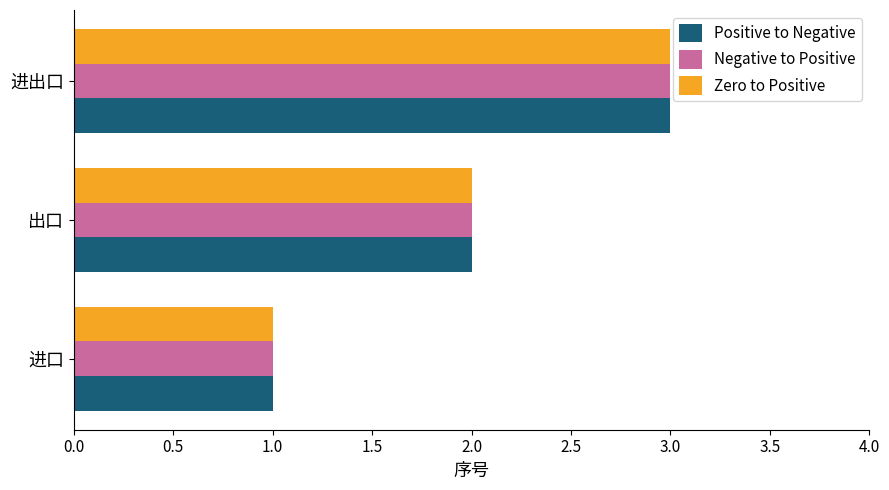

How many data points does each series have?

3